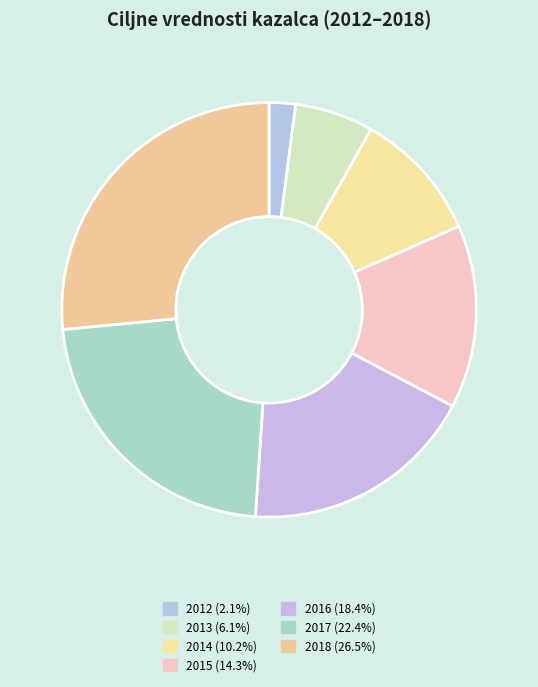

Does 2014 account for over 50% of the chart?

No